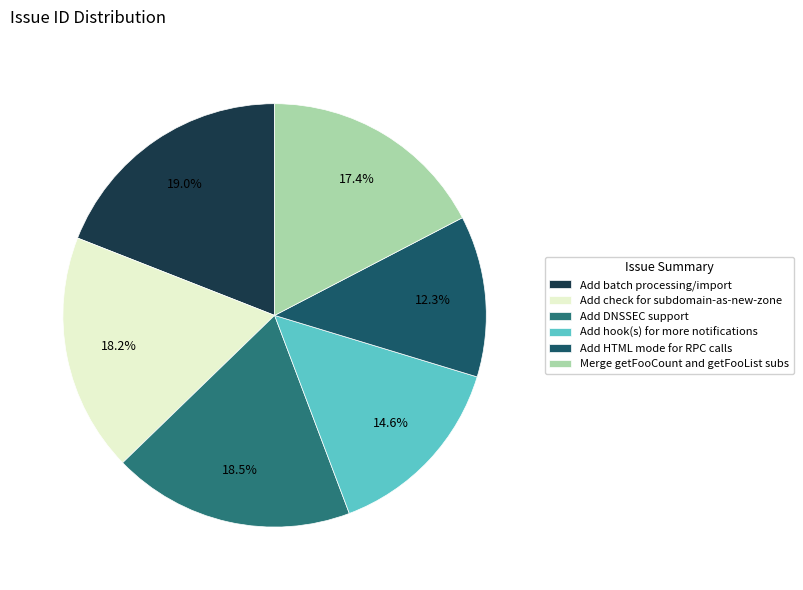

Rank the categories by value from lowest to highest.

Add HTML mode for RPC calls, Add hook(s) for more notifications, Merge getFooCount and getFooList subs, Add check for subdomain-as-new-zone, Add DNSSEC support, Add batch processing/import